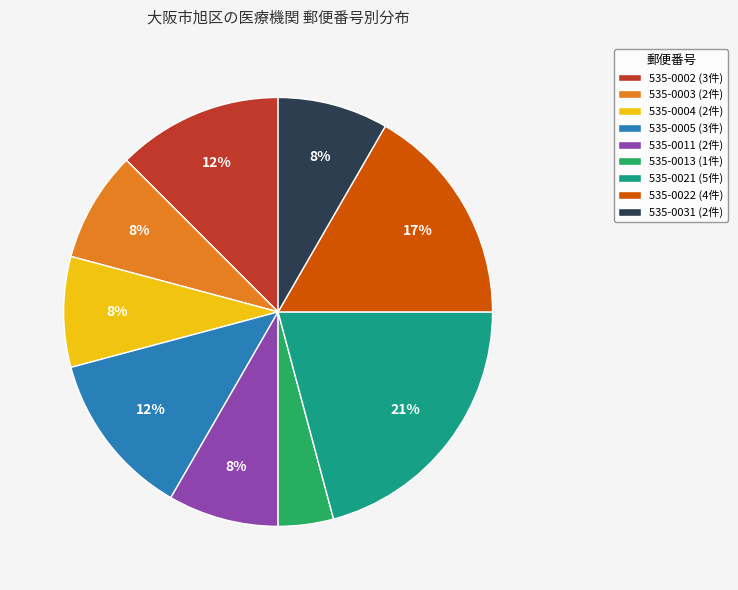

Does any single category account for the majority?

No